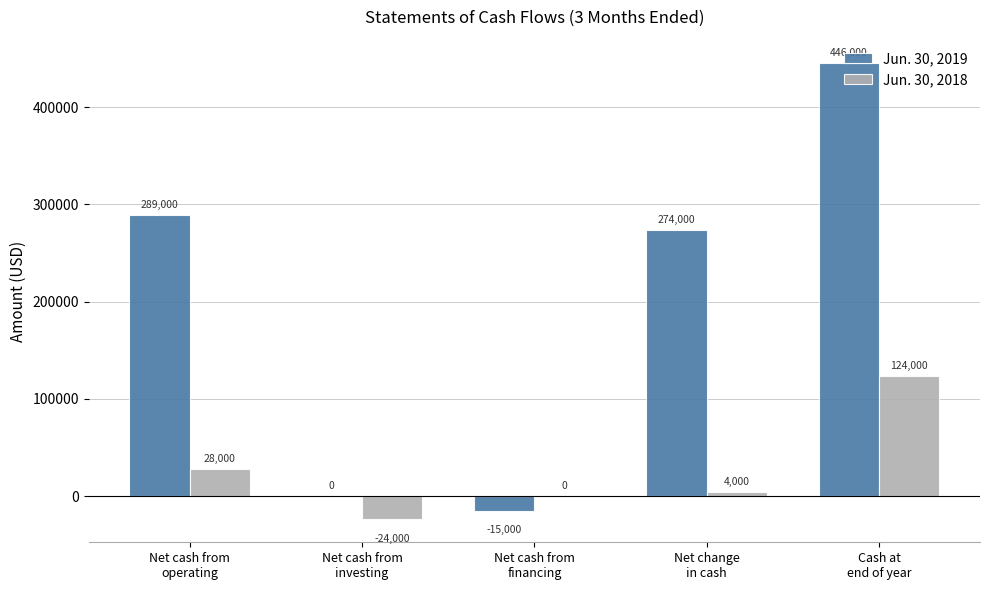

What is the highest value of the Jun. 30, 2019 series?

446000